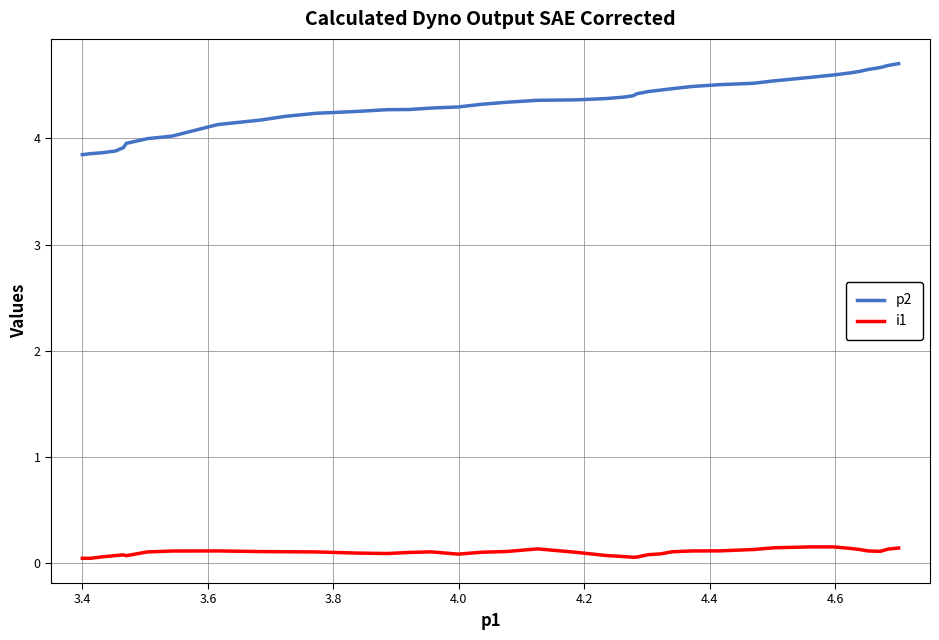

What is the difference between the maximum and minimum values in the p2 series?

0.9